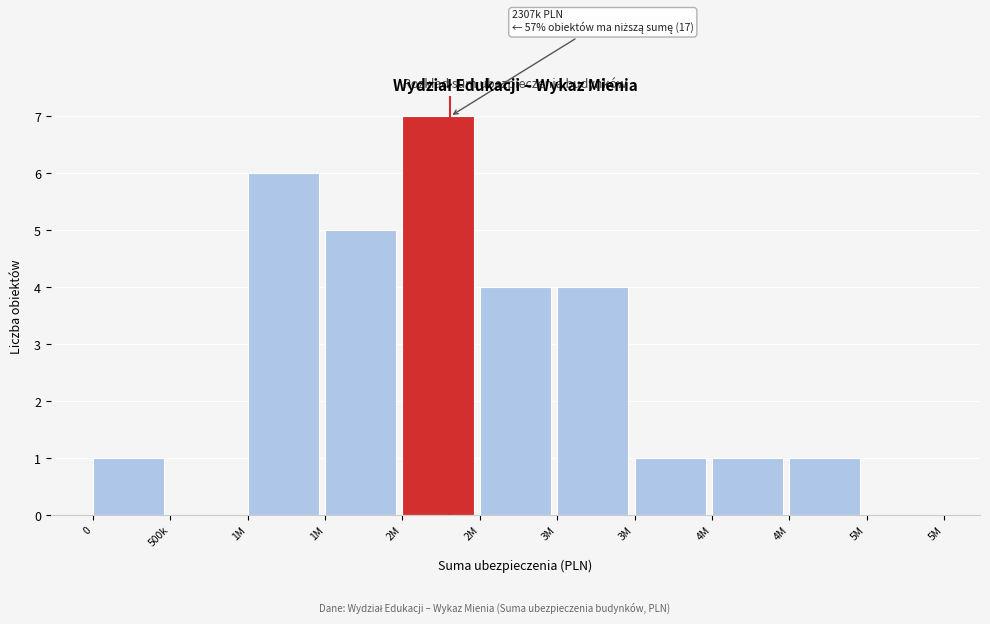

Count the number of data series in this chart.

1